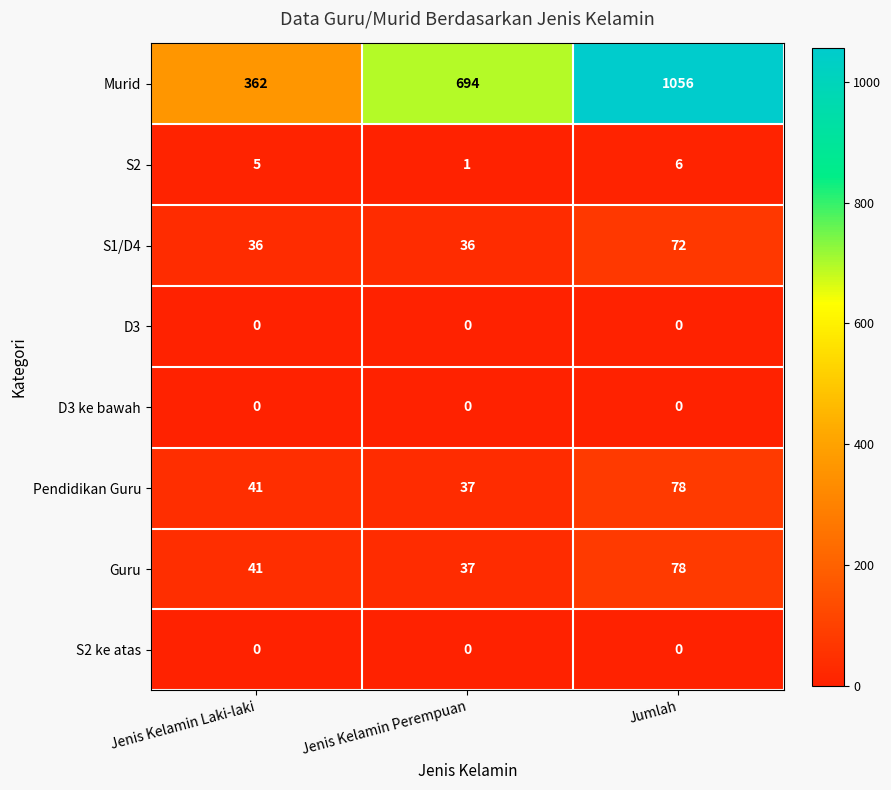

How many distinct data groups are displayed?

8